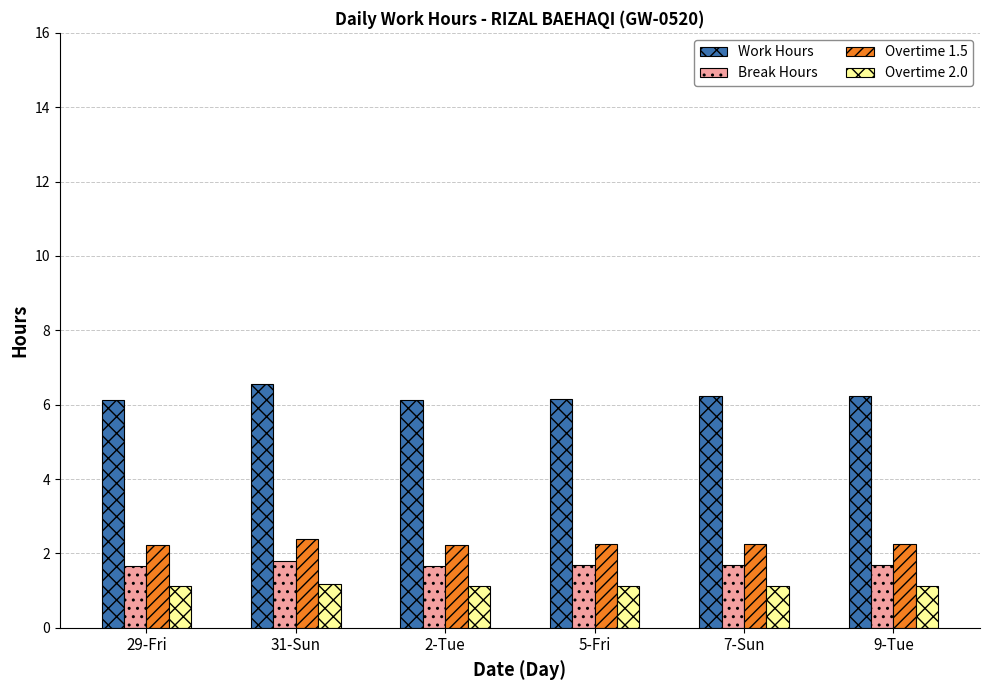

At how many categories does at least one series exceed 5?

6